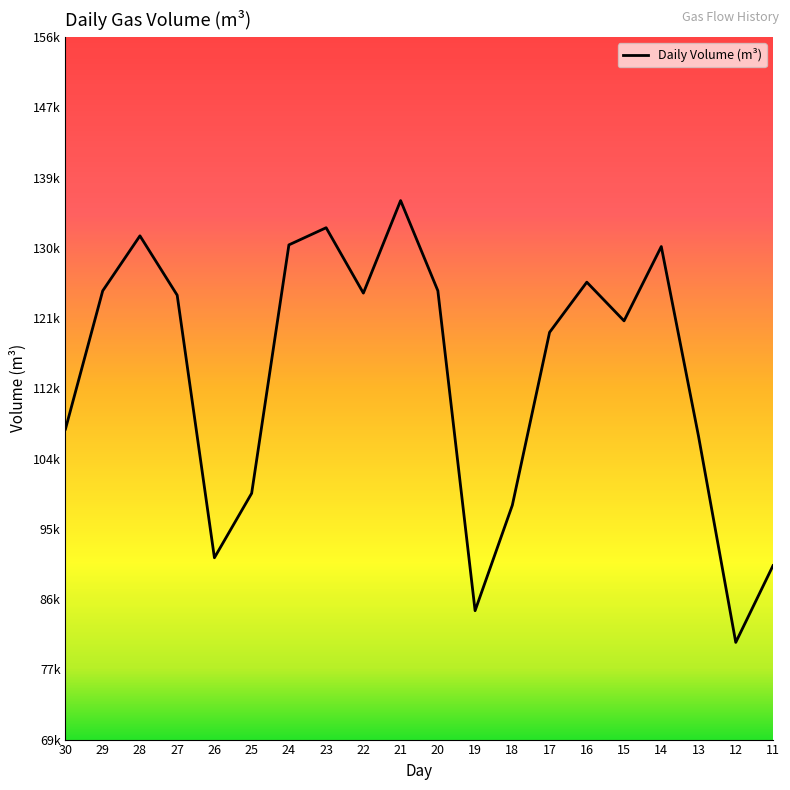

What is the ratio of the value at 12 to the value at 15?

0.7